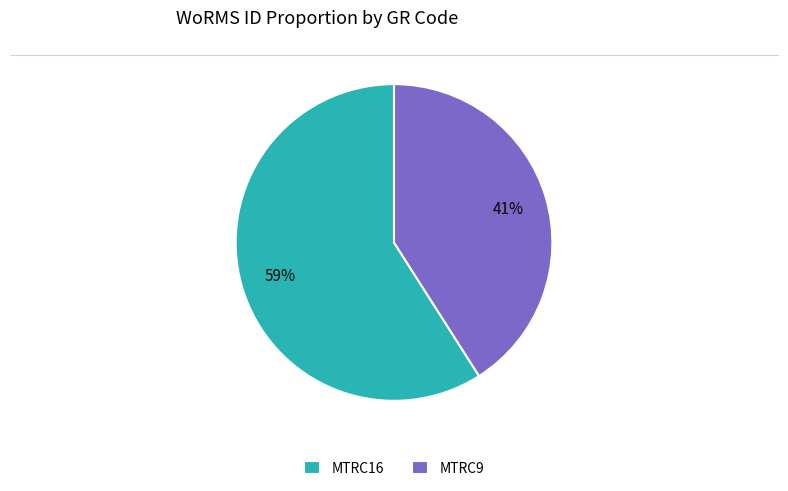

What is the smallest slice in the pie chart?

MTRC9